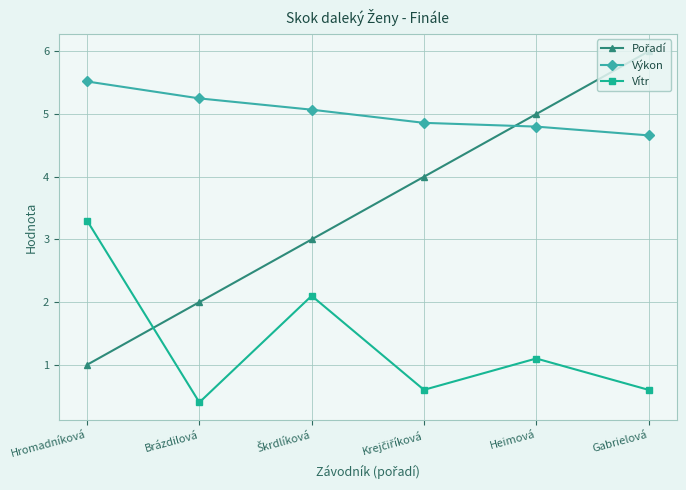

What position from the right is Hromadníková?

6